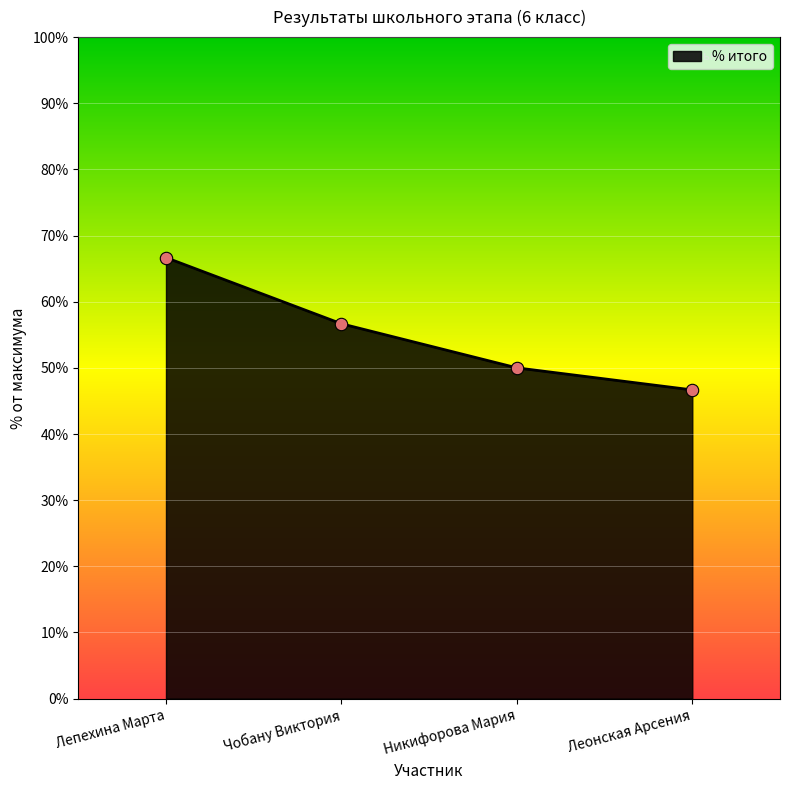

What is the change in value from Чобану Виктория to Никифорова Мария?

-0.1